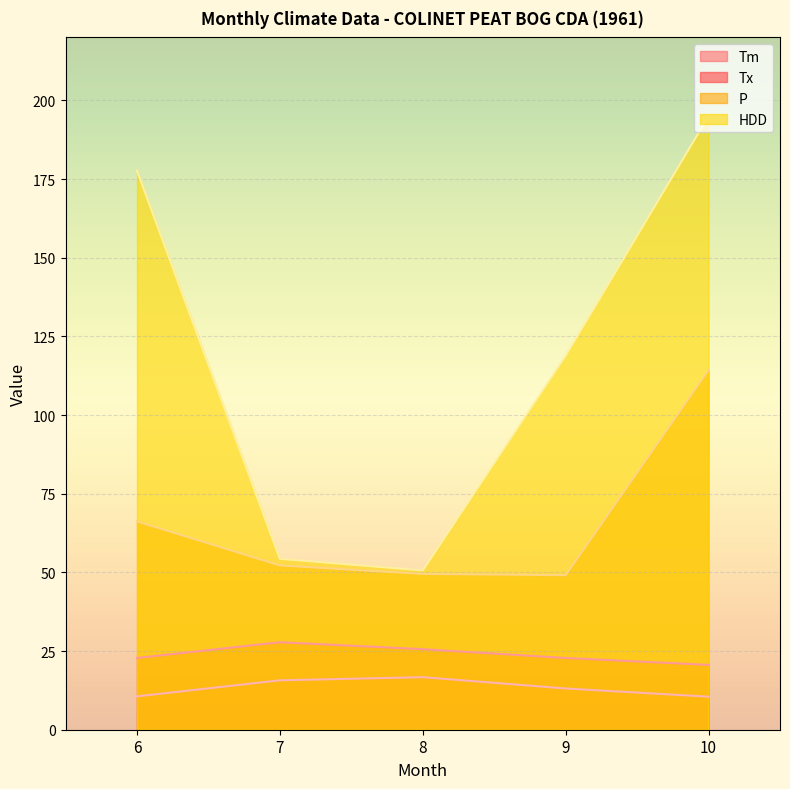

True or false: HDD has more than 0 interior local peaks.

False